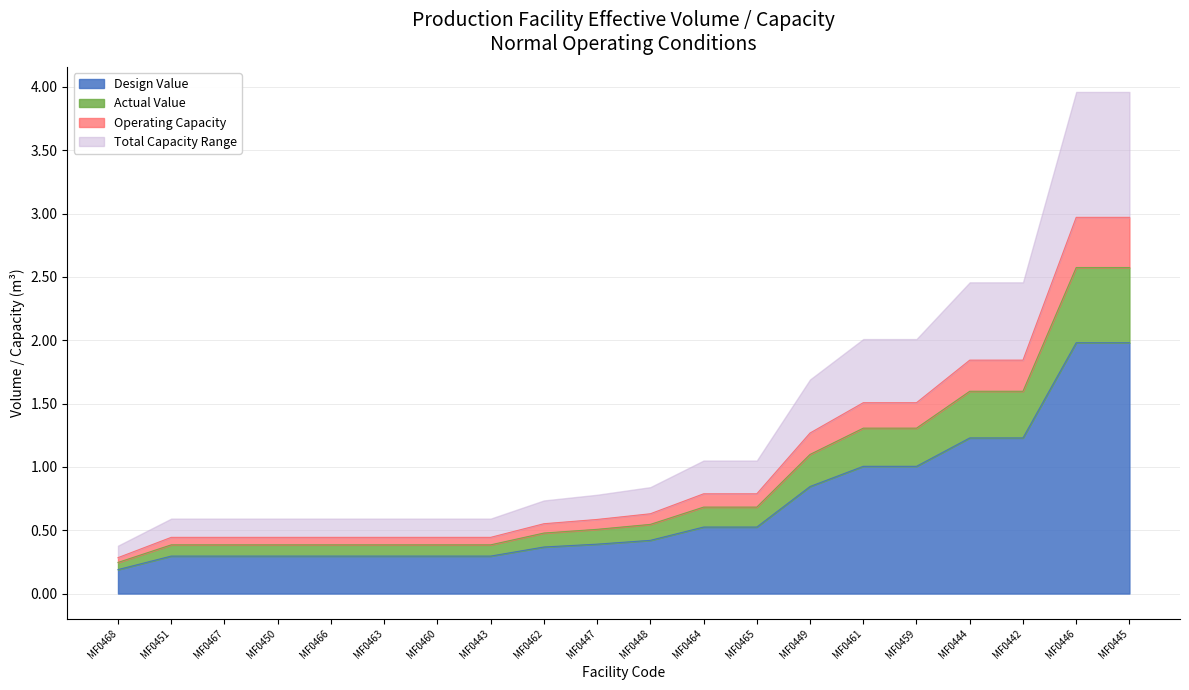

What is the maximum value for Design Value?

2.0